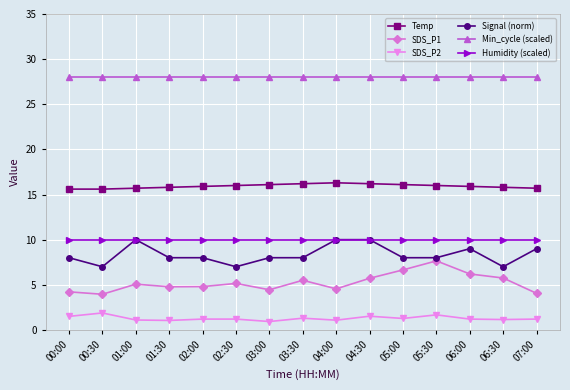

Which series has the largest total across all categories?

Min_cycle (scaled)